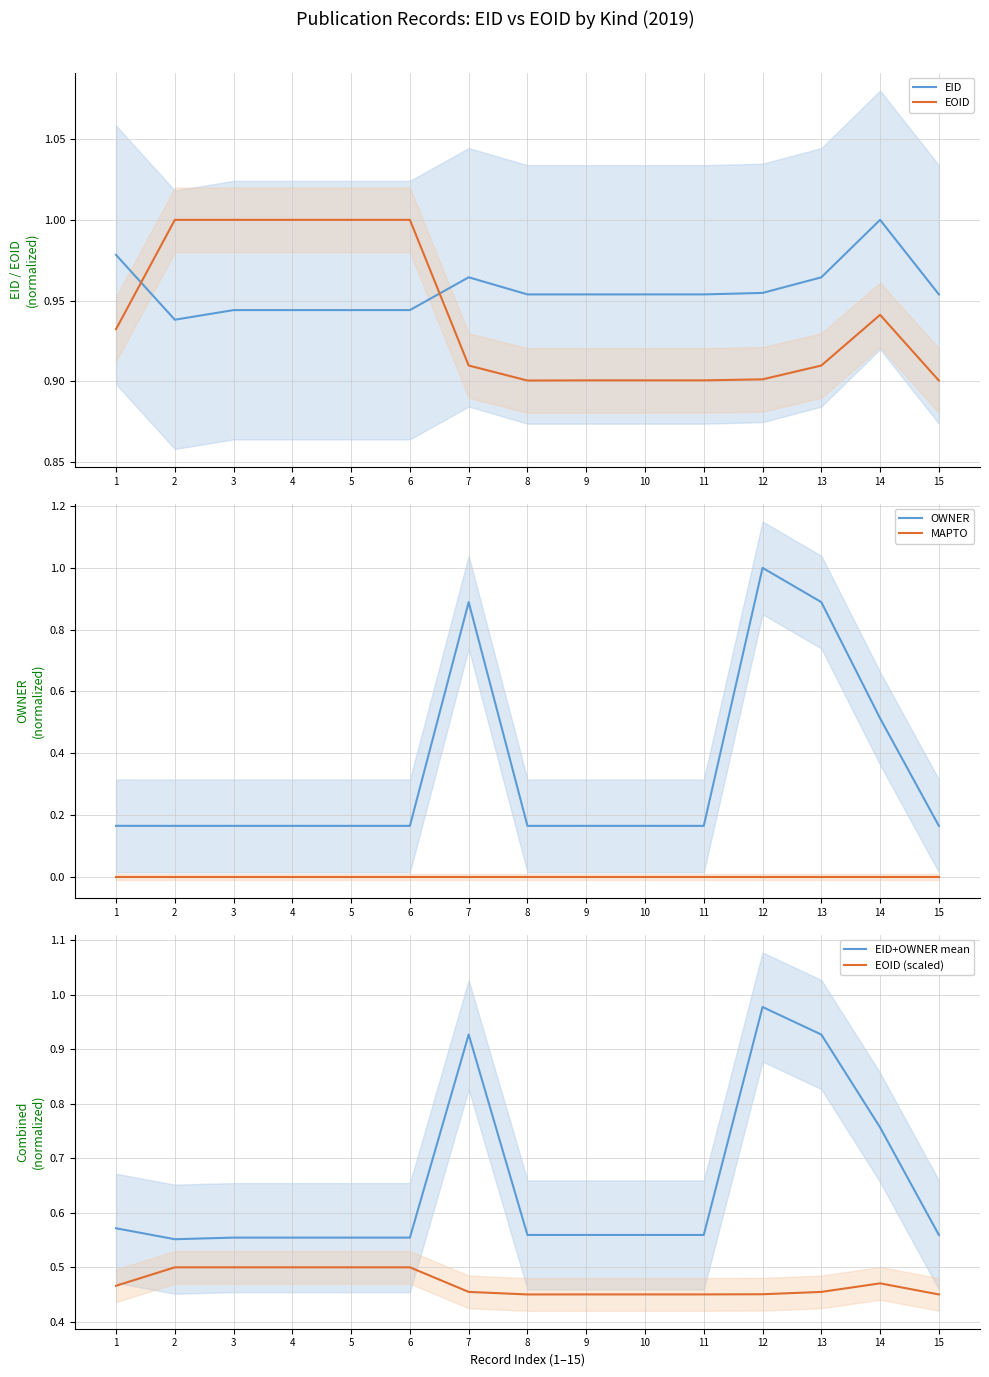

List the labels in order of MAPTO value, largest first.

1, 2, 3, 4, 5, 6, 7, 8, 9, 10, 11, 12, 13, 14, 15